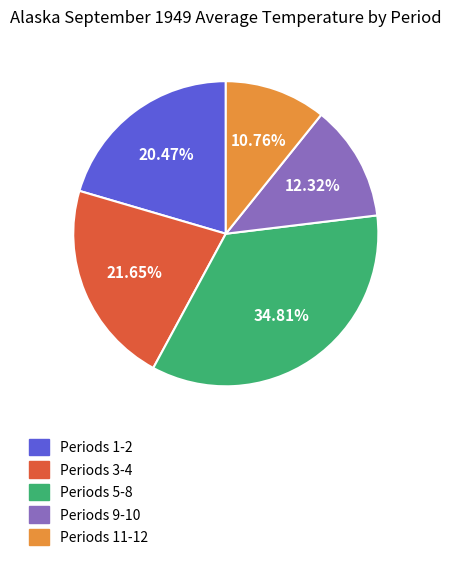

Is there any slice that represents more than half of the pie?

No